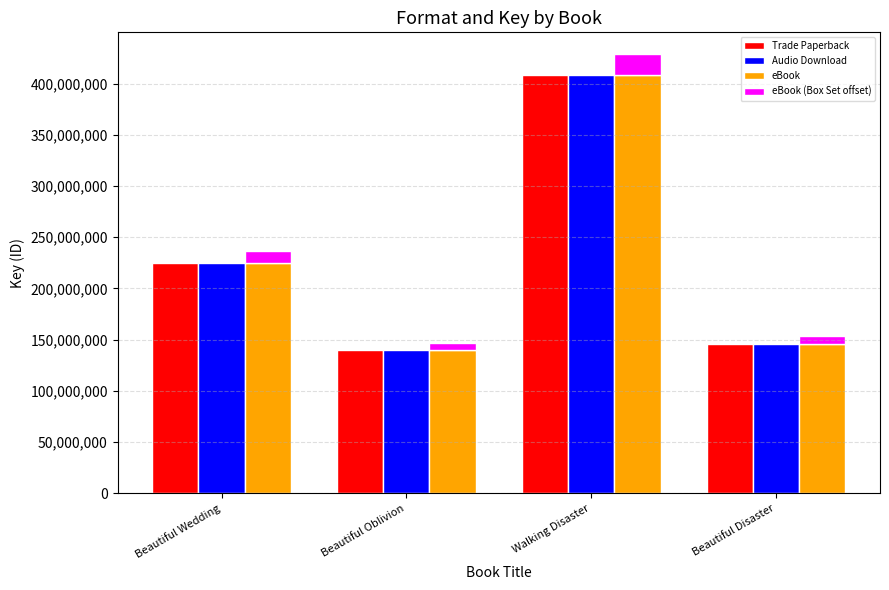

What is the label of the 4th bar from the right?

Beautiful Wedding